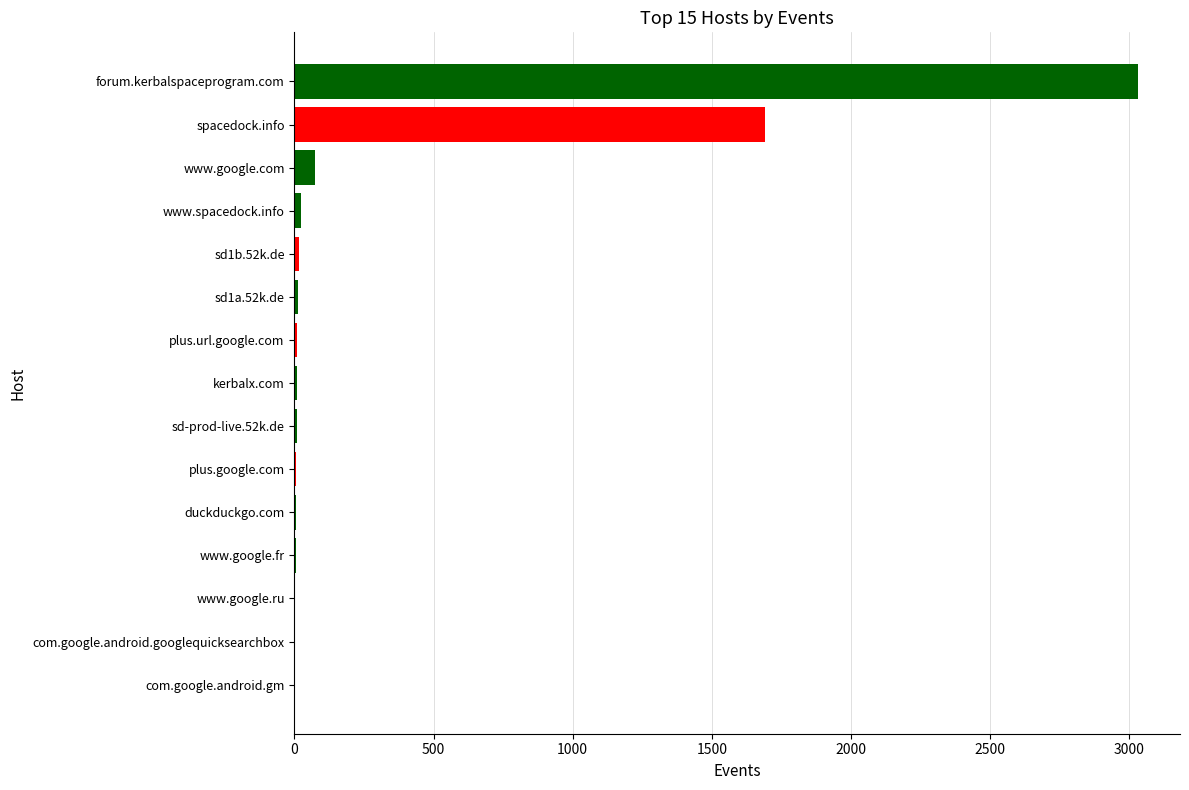

At which label is the value closest to 1516?

spacedock.info